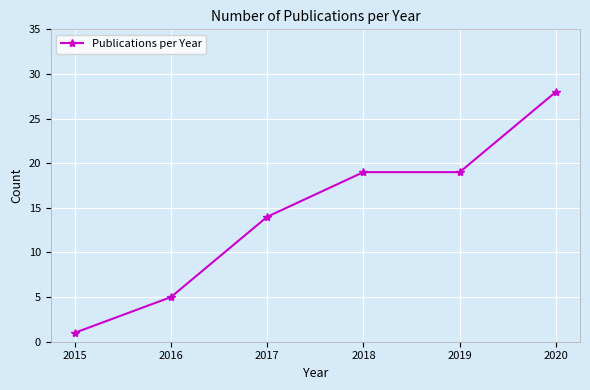

Reading left to right, list all the values displayed in this chart.

2015=1	2016=5	2017=14	2018=19	2019=19	2020=28